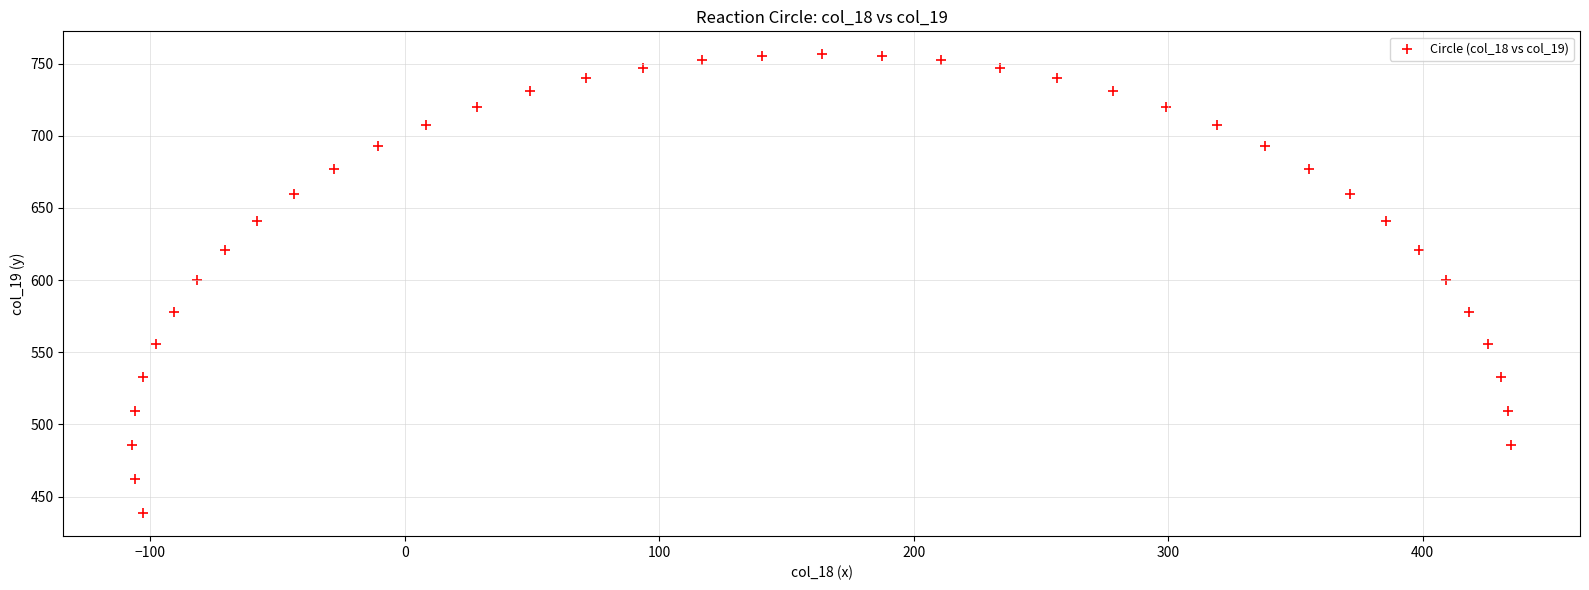

What is the range of X values (max minus min)?

541.9